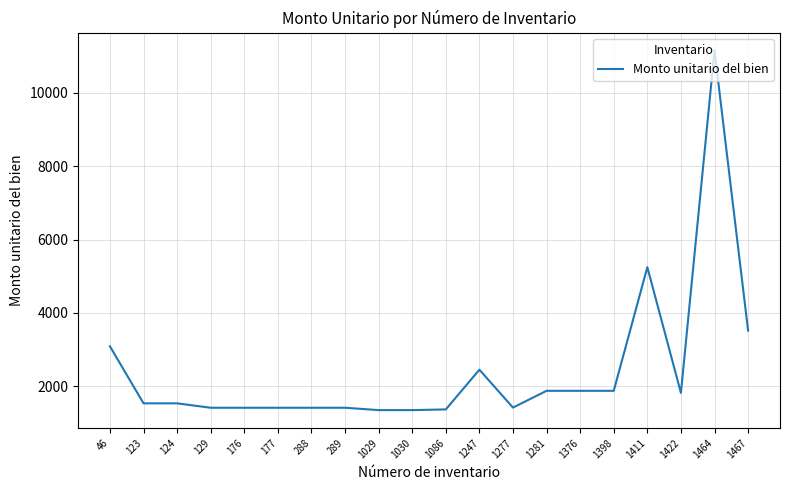

What is the smallest value displayed?

1348.9